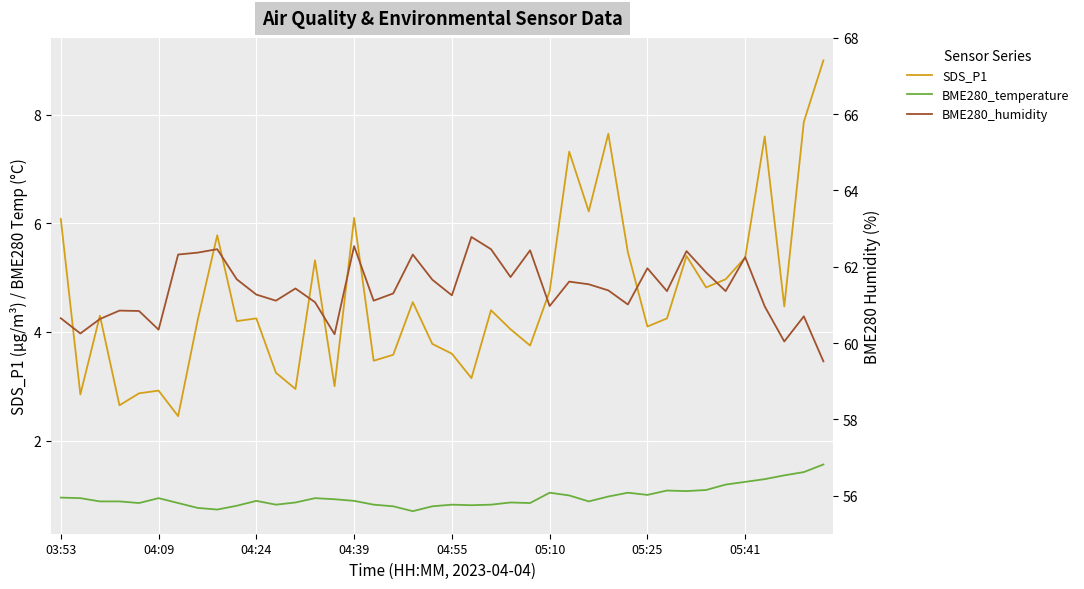

What is the difference between the highest and lowest values at 19?

60.9